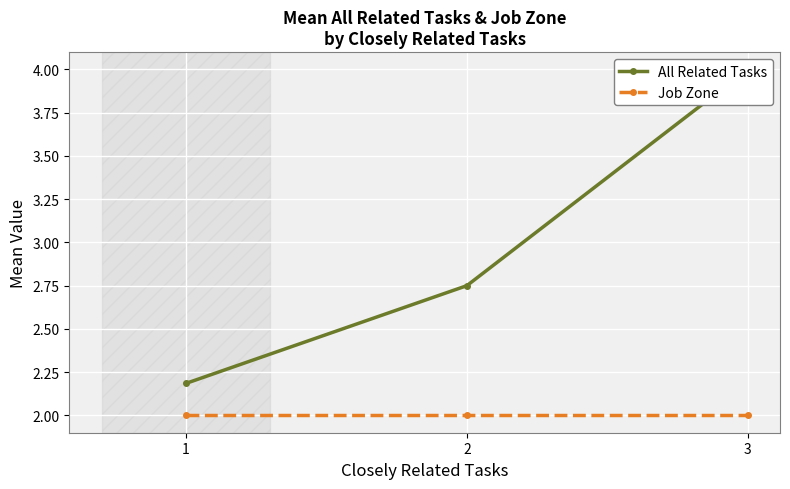

Is it true that All Related Tasks equals 6.4 at 3?

False